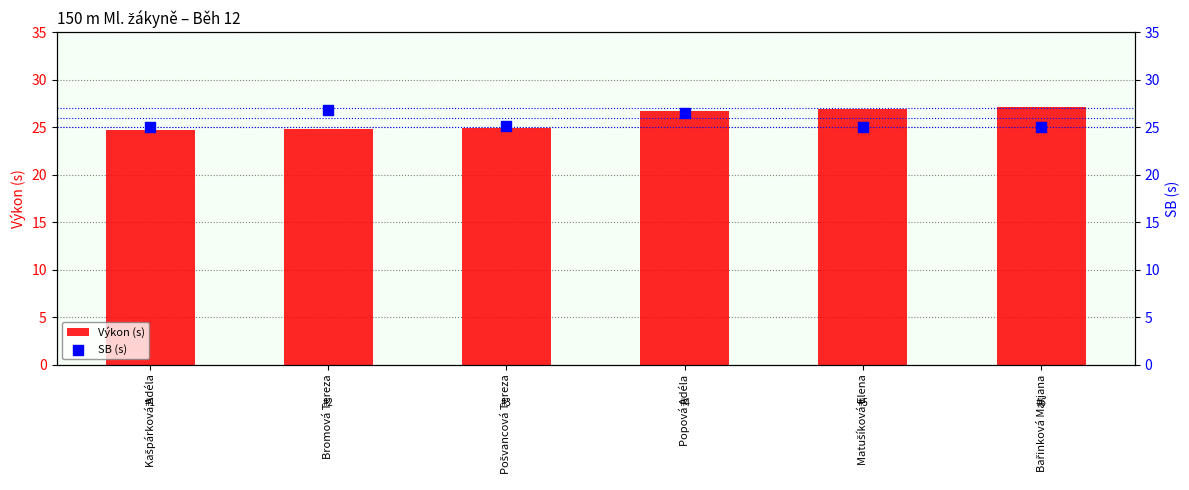

Which series has the largest total across all categories?

Výkon (s)